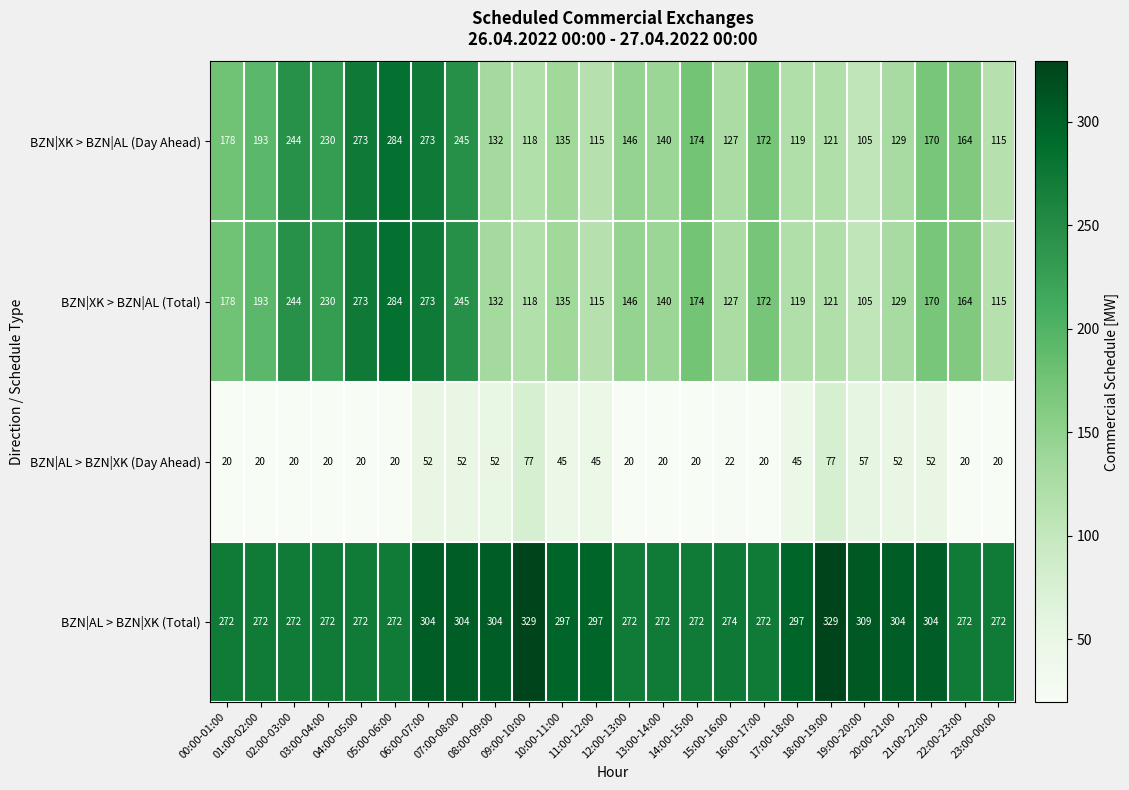

What is the greatest value displayed?

329